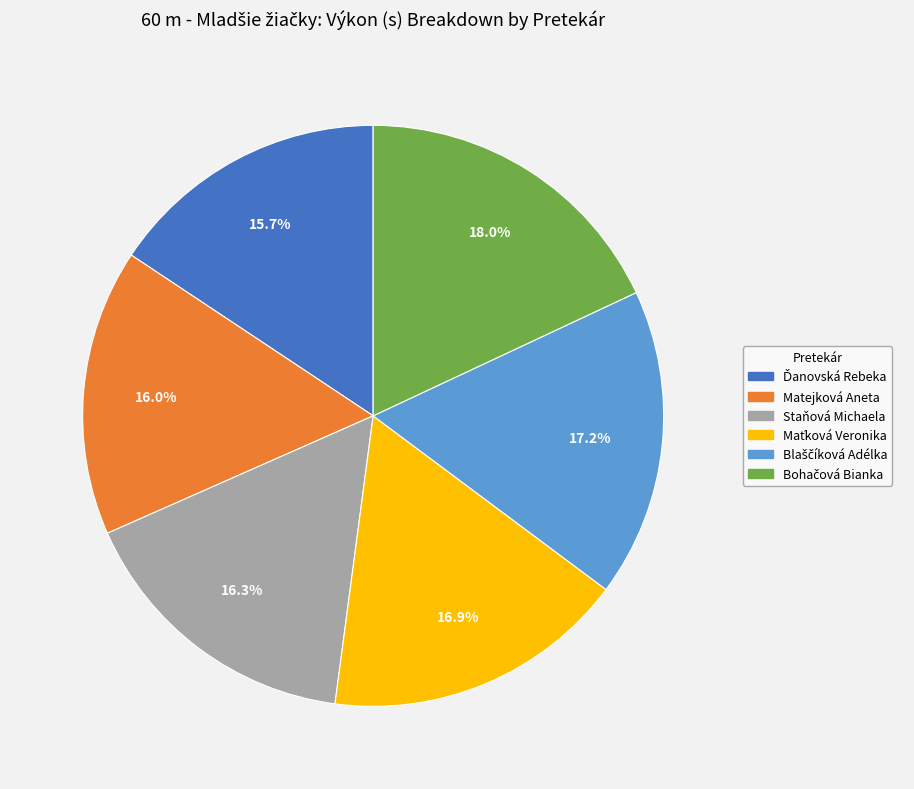

How much of the chart is everything except Staňová Michaela?

83.7%